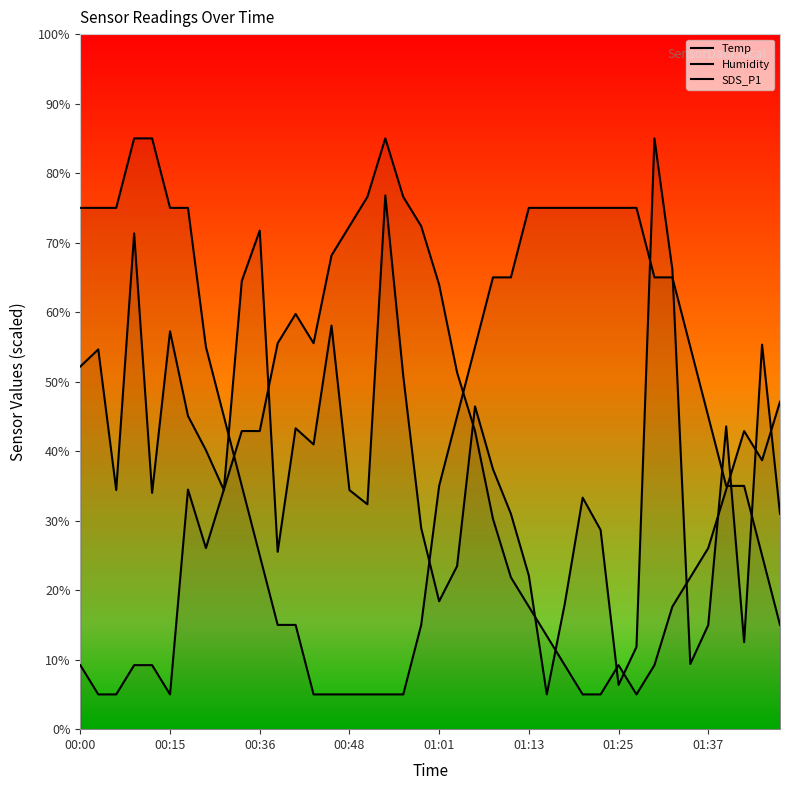

True or false: Humidity has a value of 5.0 at 28.

True